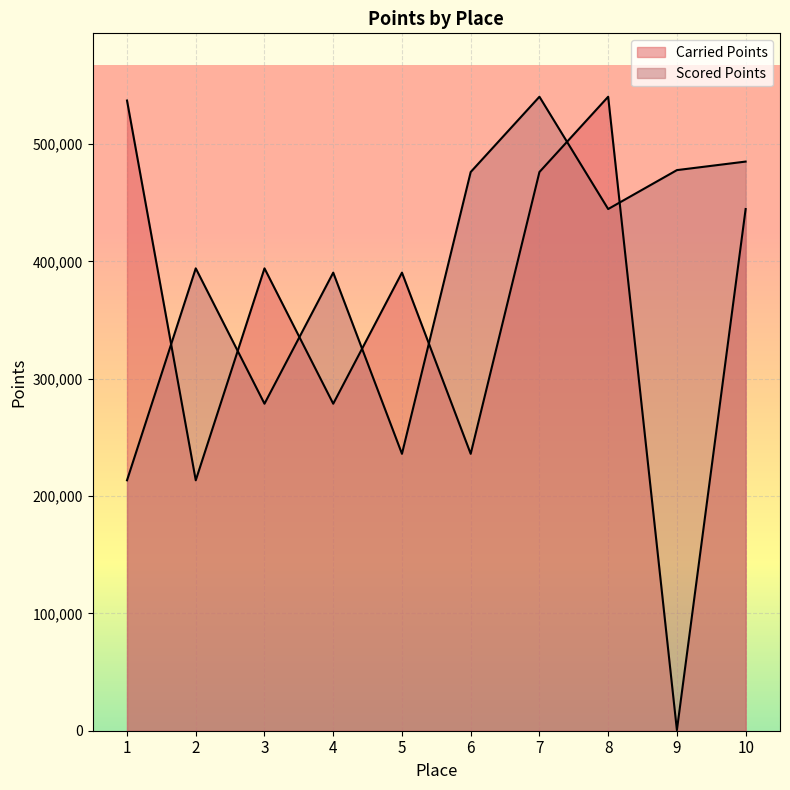

In Carried Points, how many points are higher than both neighbors (excluding endpoints)?

3